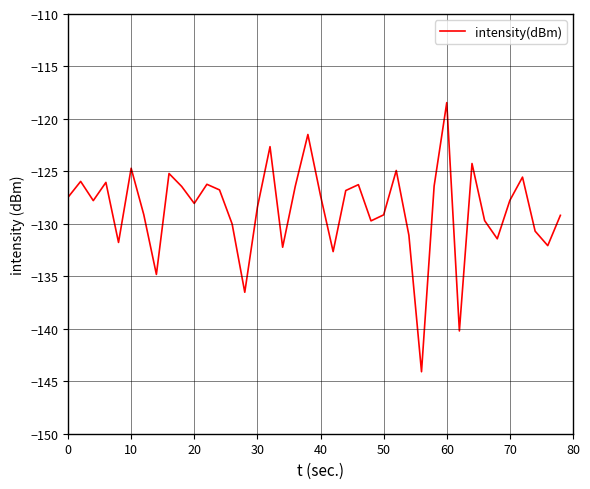

What is the greatest value displayed?

-118.4